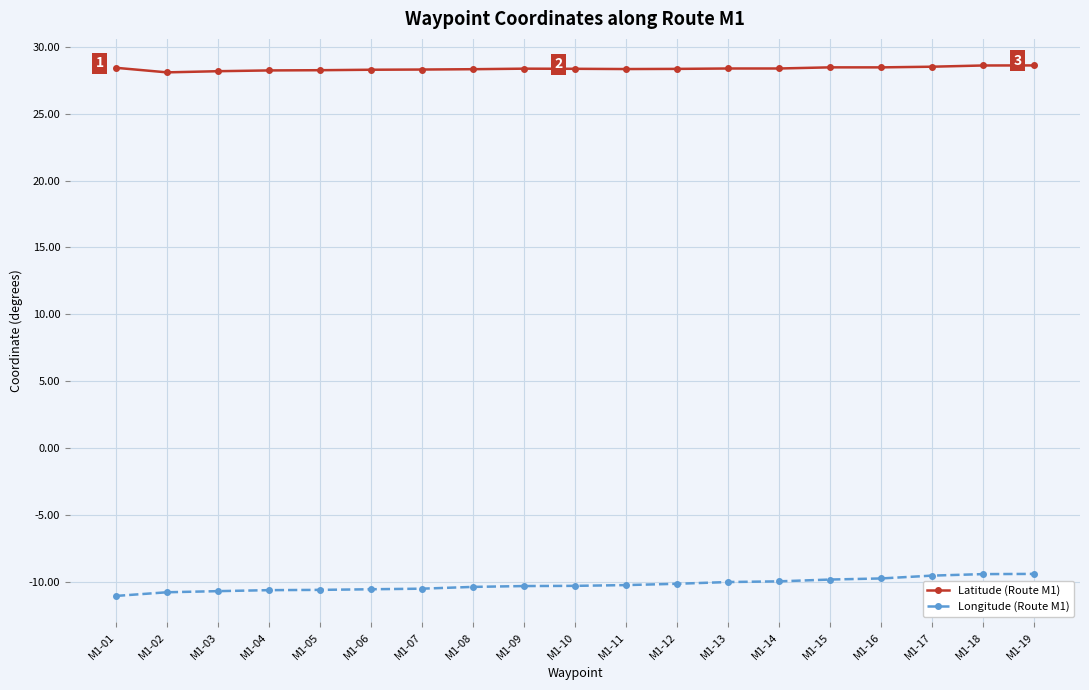

Which series has the widest spread of values?

Longitude (Route M1)